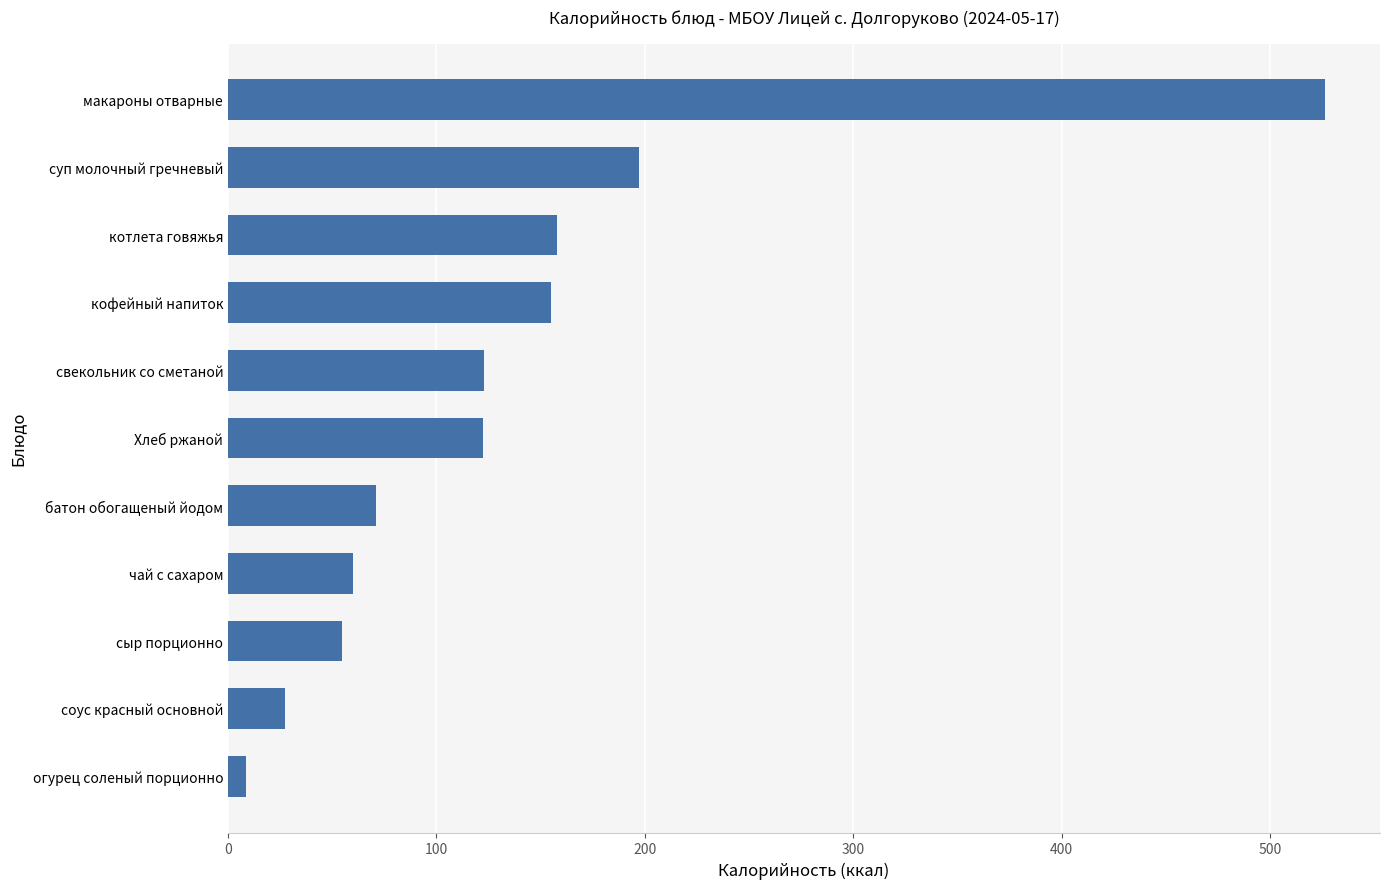

How many bars are there in total?

11